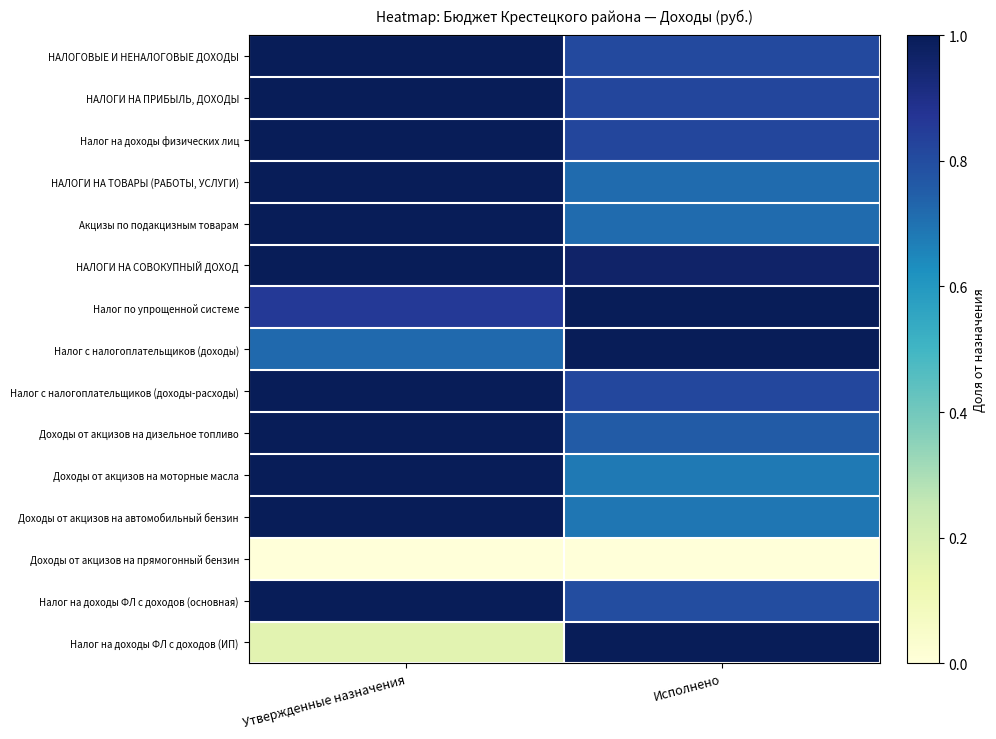

What is the spread (max minus min) of values at Утвержденные назначения?

2.0